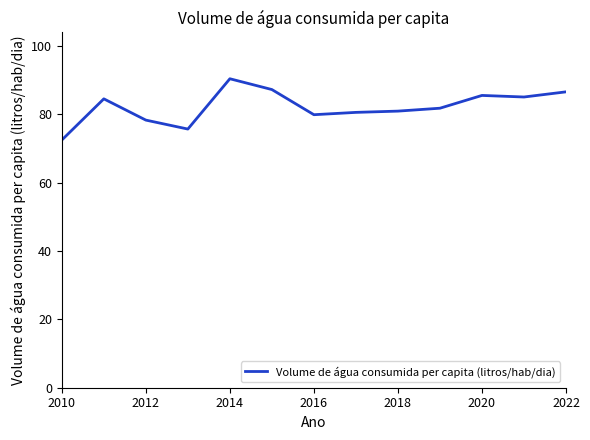

What is the smallest value displayed?

72.5